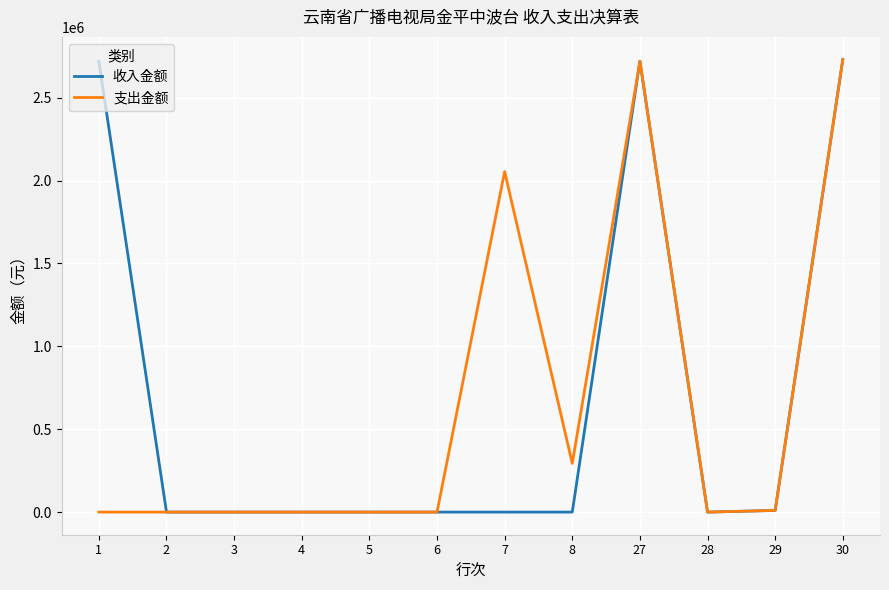

What is the maximum value for 收入金额?

2730163.7